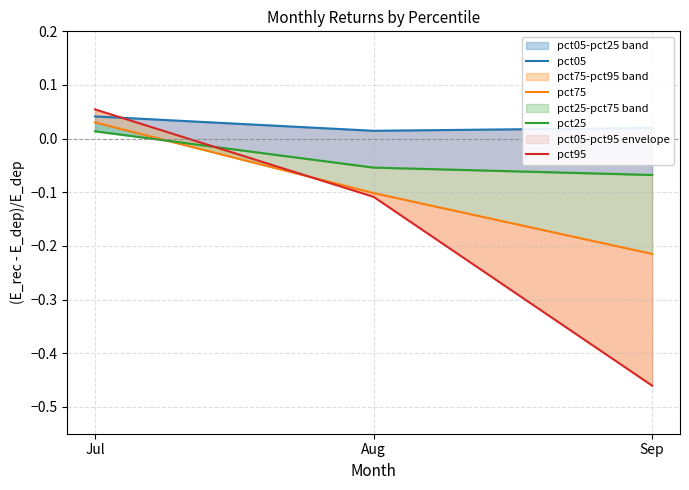

What is the value of the pct75 point at the 2nd from the left?

-0.1